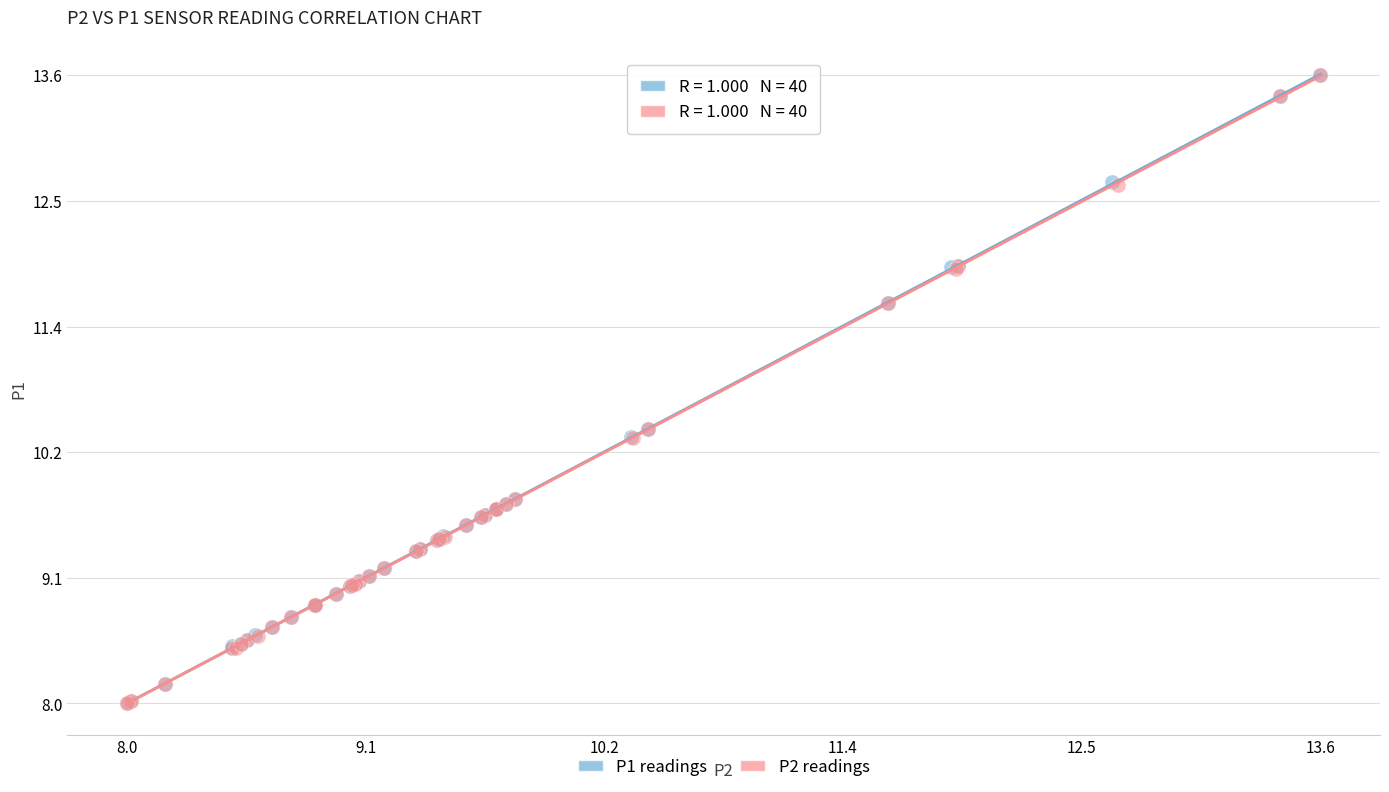

What are all the series names shown in the legend?

P1 readings, P2 readings